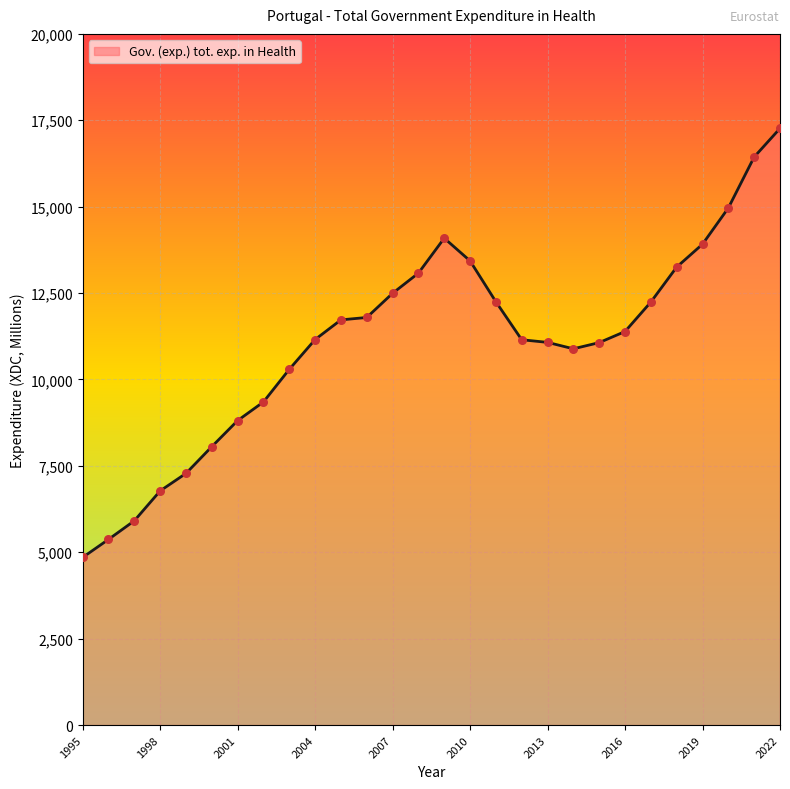

What is the greatest value displayed?

17265.3